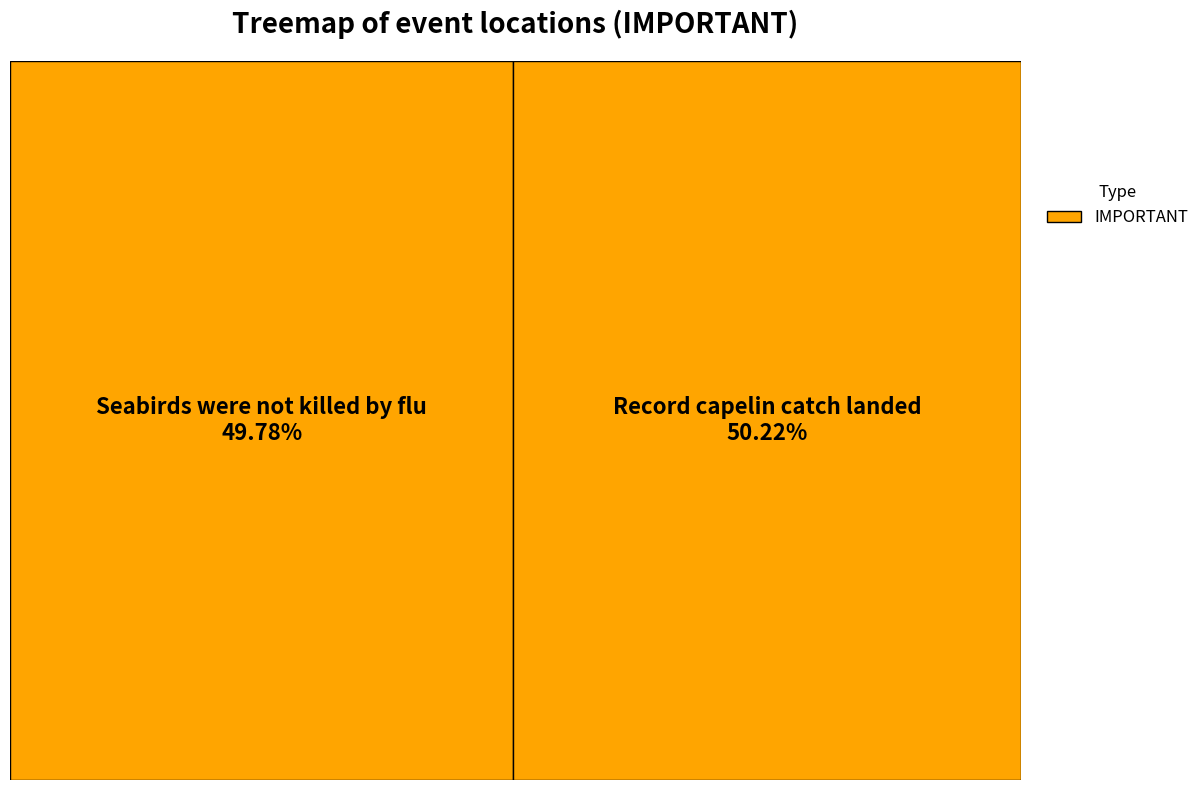

What percentage is the Seabirds were not killed by flu slice, to the nearest percent?

50%